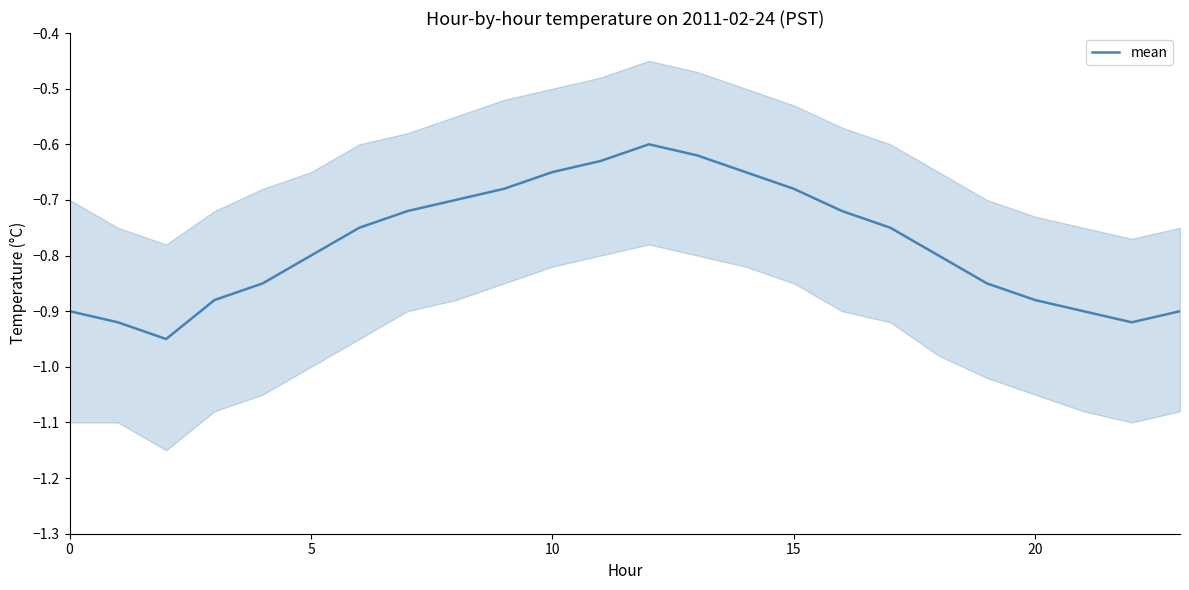

The mean series shows -0.2 at 10. True or false?

False